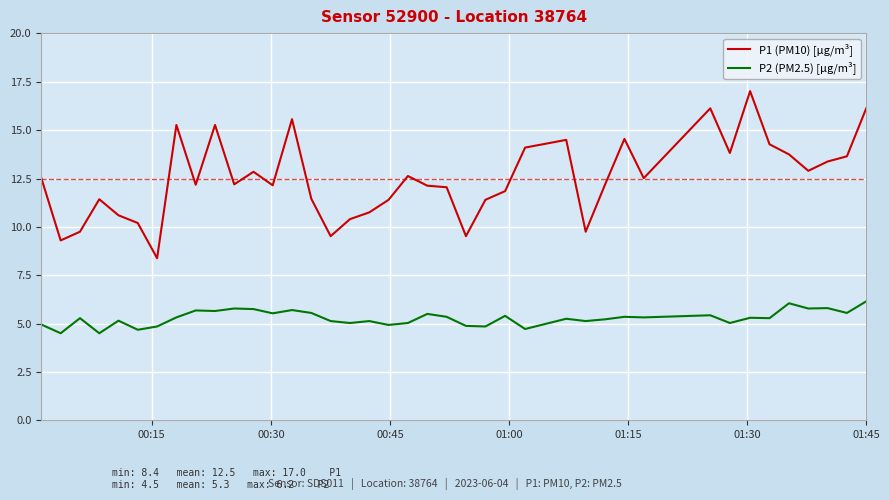

Which series has the largest total across all categories?

P1 (PM10) [μg/m³]